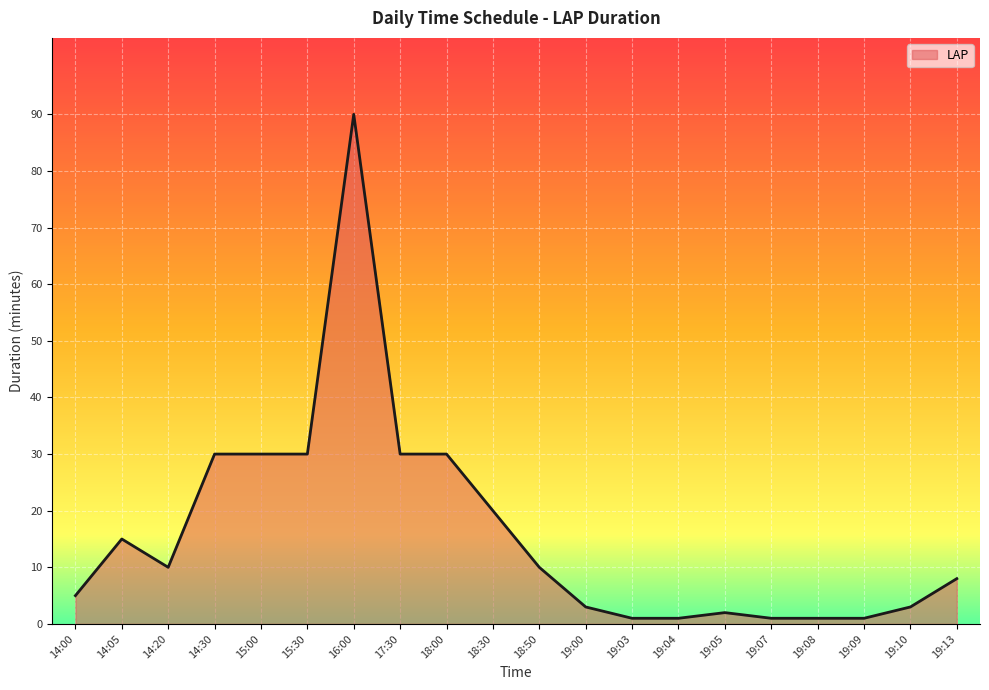

How many lines are shown in the chart?

1